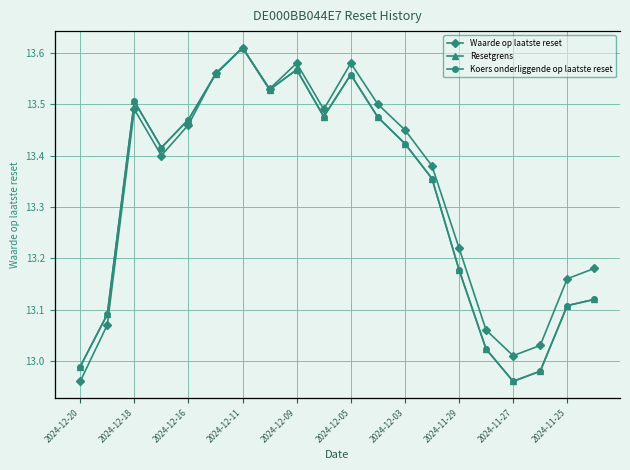

How many data points does each series have?

20